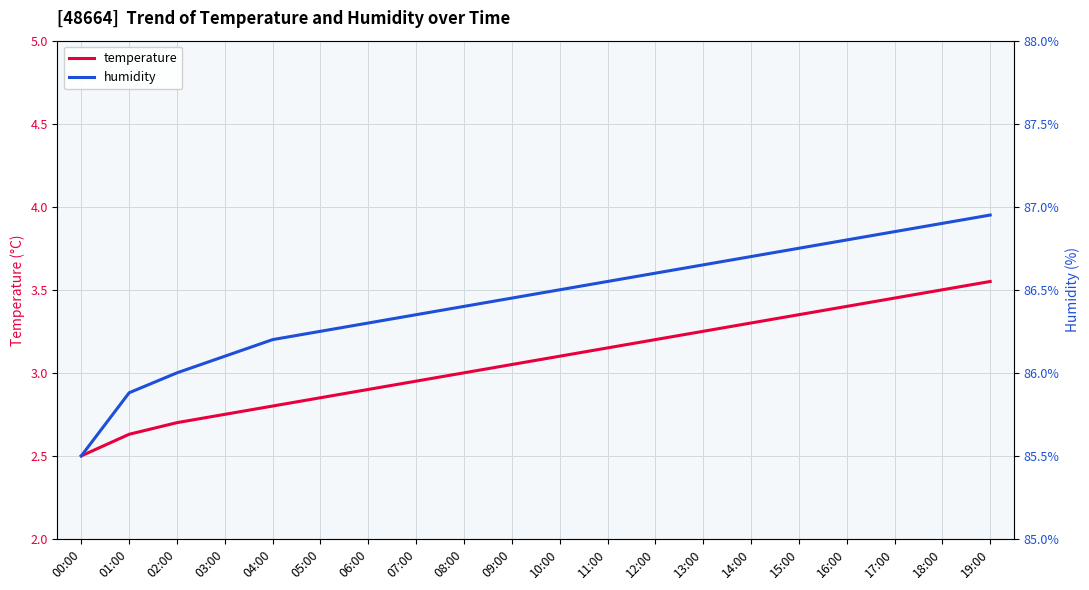

Reading left to right, extract all data points from this chart.

temperature: 2.5	2.6	2.7	2.8	2.8	2.9	2.9	3.0	3.0	3.0	3.1	3.1	3.2	3.2	3.3	3.4	3.4	3.5	3.5	3.5
humidity: 85.5	85.9	86.0	86.1	86.2	86.2	86.3	86.3	86.4	86.5	86.5	86.5	86.6	86.7	86.7	86.8	86.8	86.8	86.9	87.0